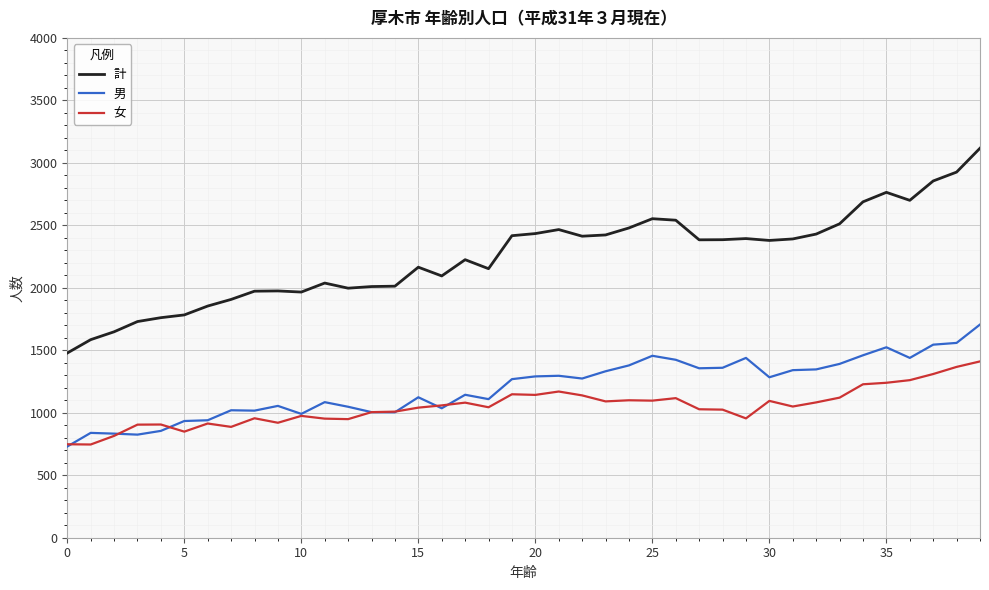

Which series has the largest range (max minus min)?

計